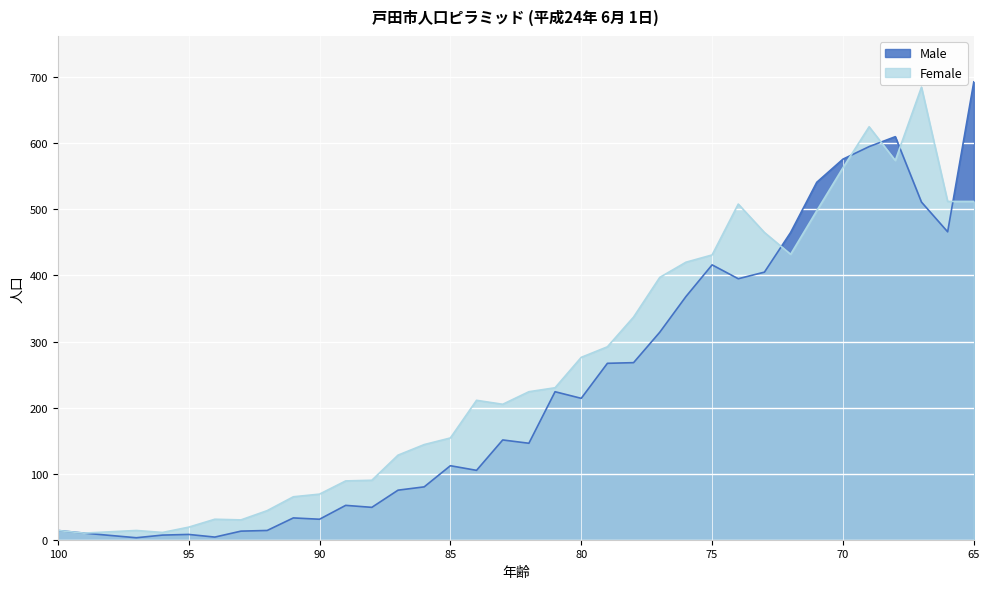

Where does the Female series first go above 224?

81